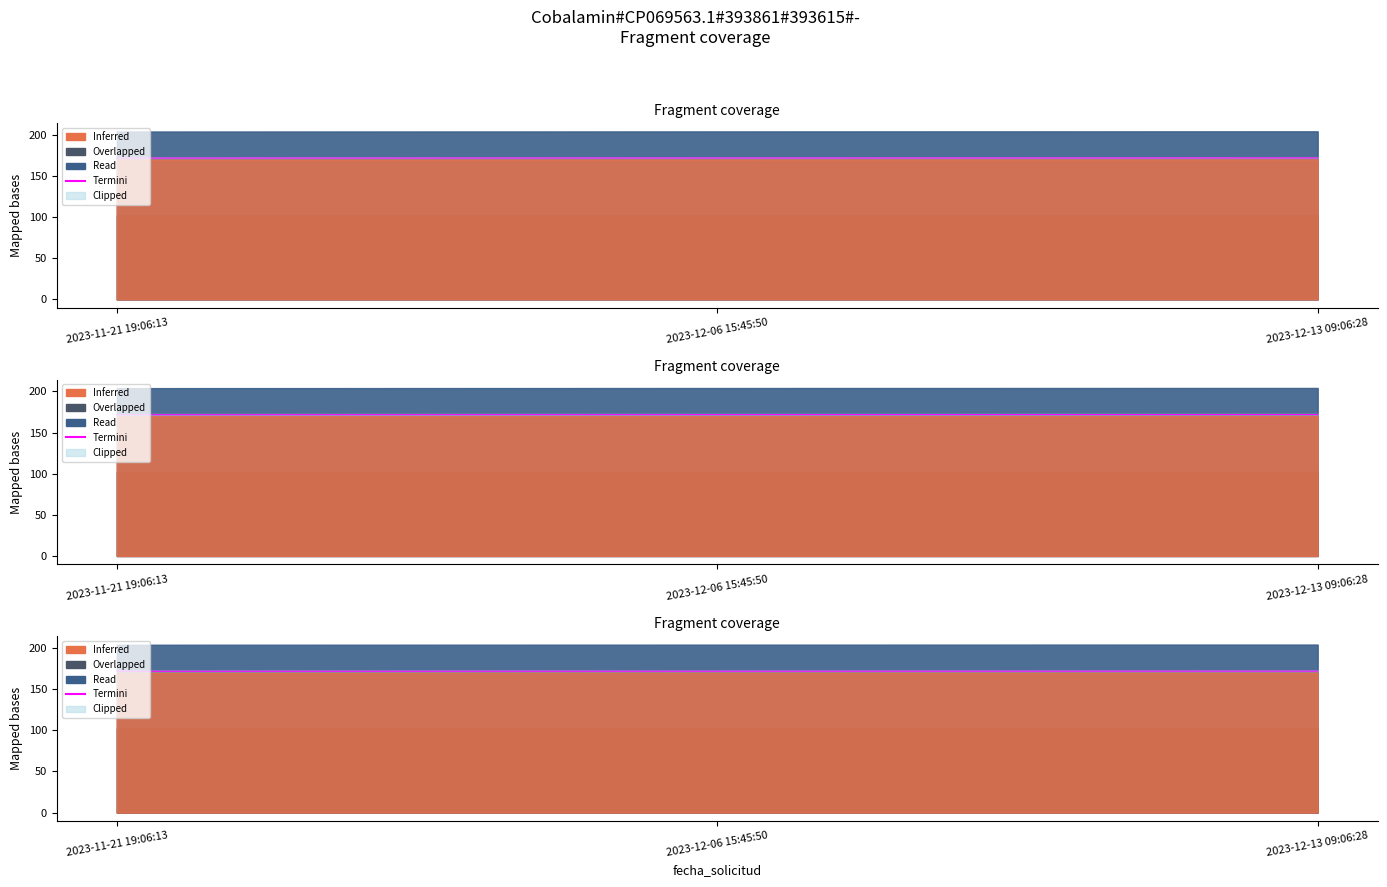

List the labels in order of value, largest first.

2023-12-13 09:06:28, 2023-12-06 15:45:50, 2023-11-21 19:06:13